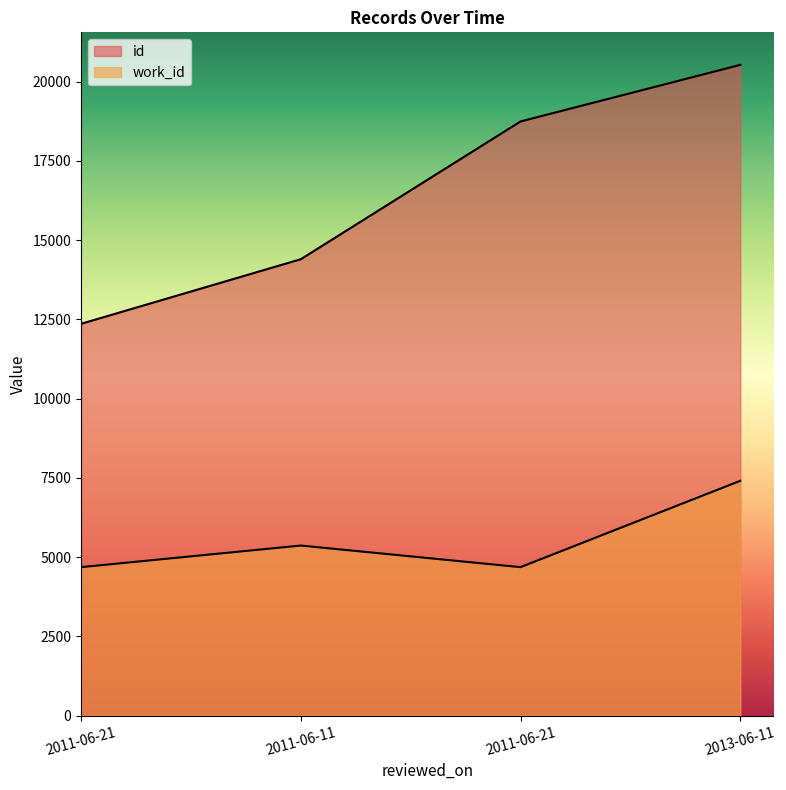

True or false: id and work_id cross at least once.

False